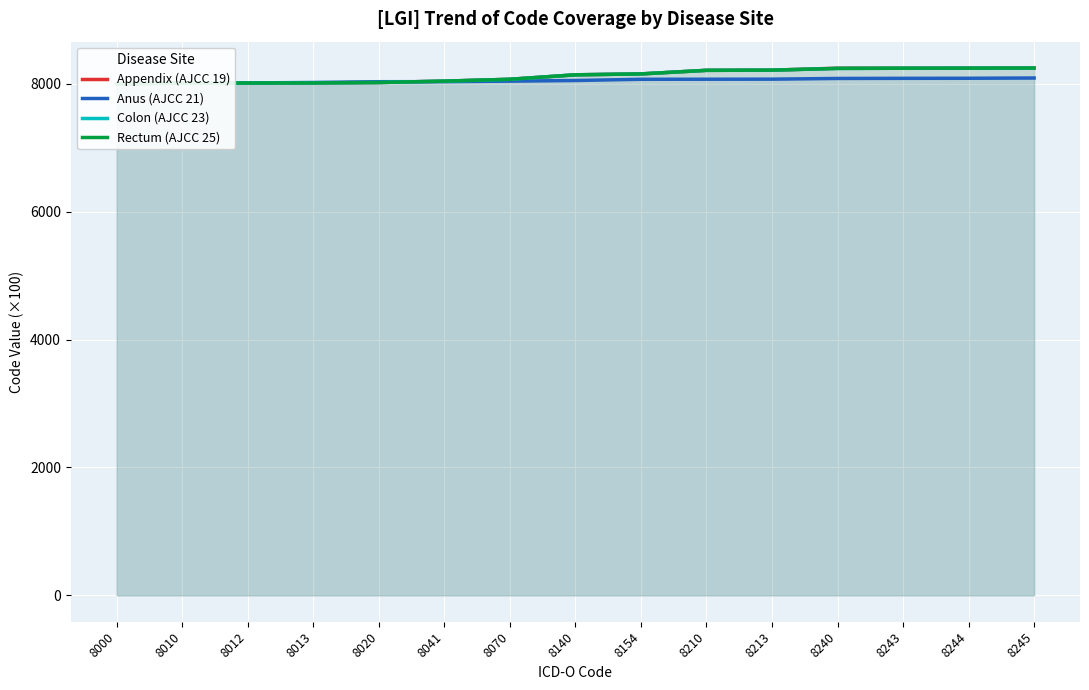

Which series has the largest total across all categories?

Appendix (AJCC 19)